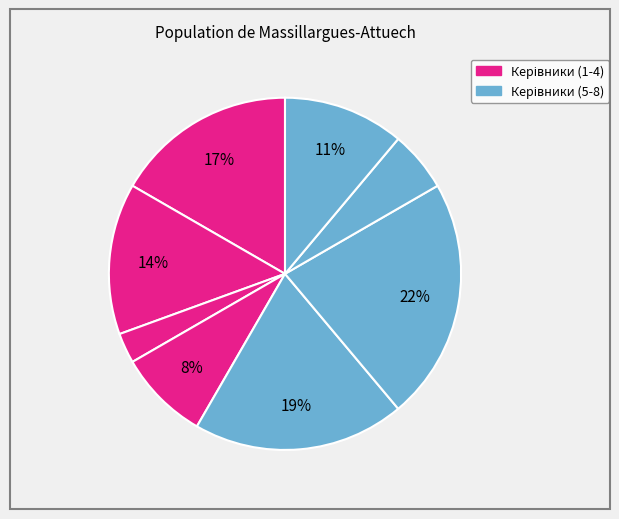

To the nearest percent, what is the difference between the largest and smallest slice percentages?

19%